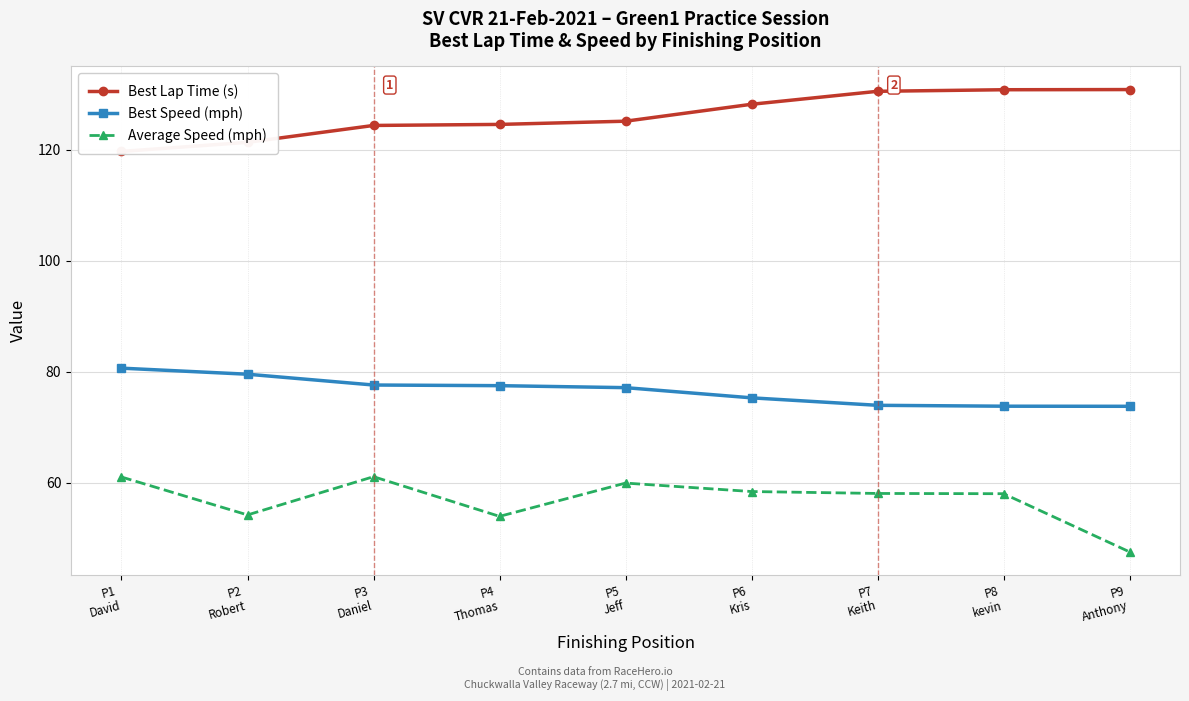

What is the greatest value displayed?

130.8